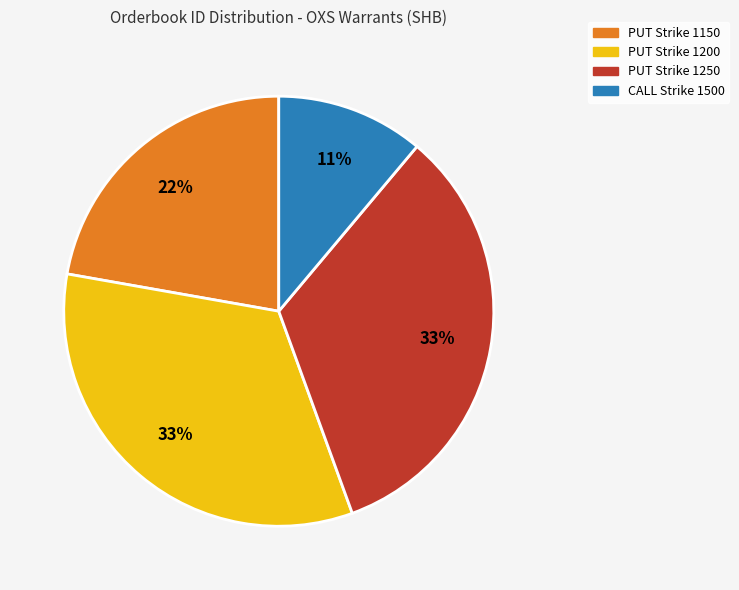

To the nearest percent, what is the average slice percentage?

25%